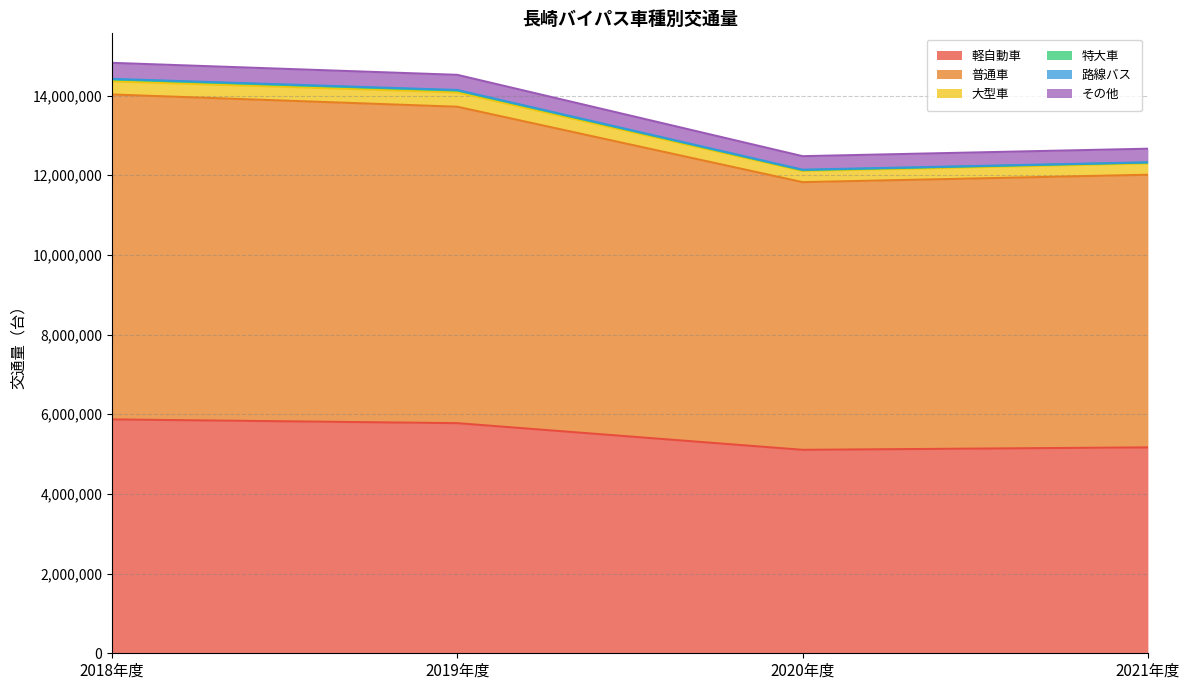

True or false: 軽自動車 has a value of 5168631 at 2021年度.

True